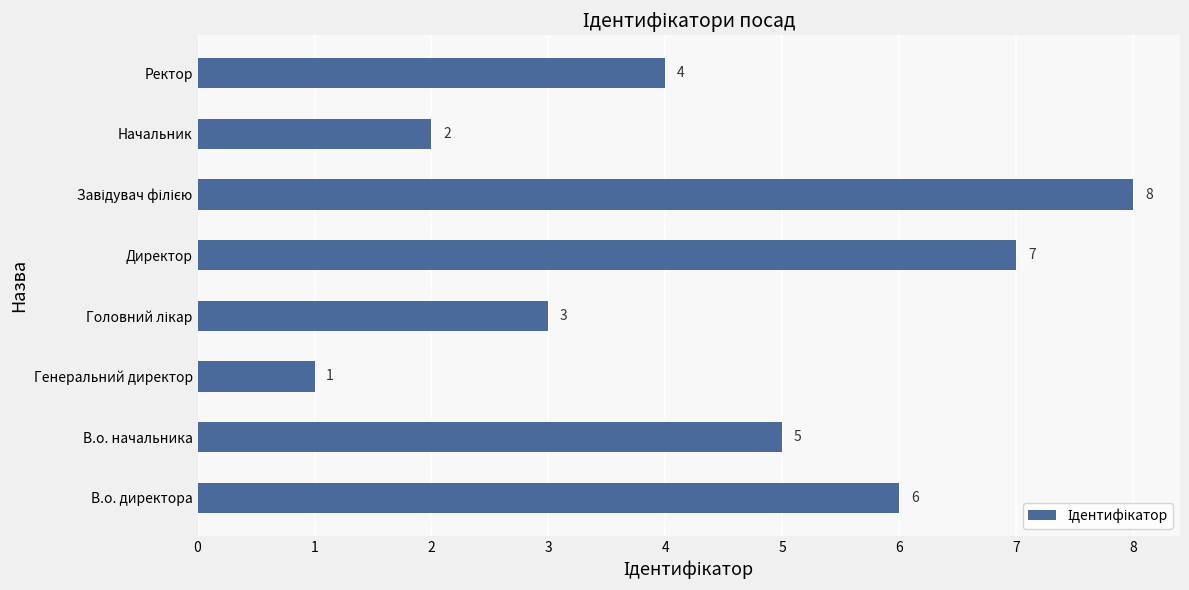

Reading bottom to top, what are all the values shown in this chart?

6	5	1	3	7	8	2	4